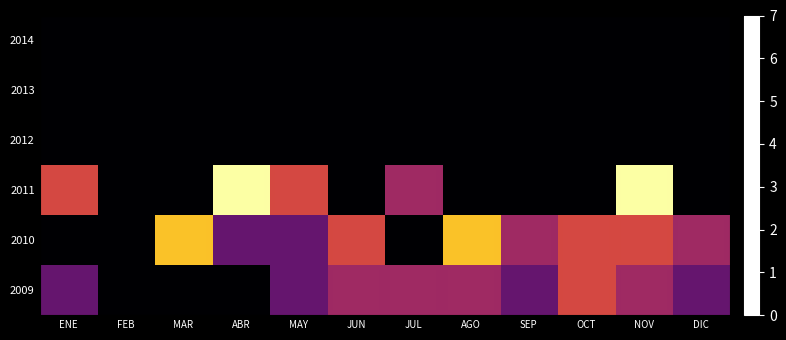

How many values in 2009 are above zero?

9